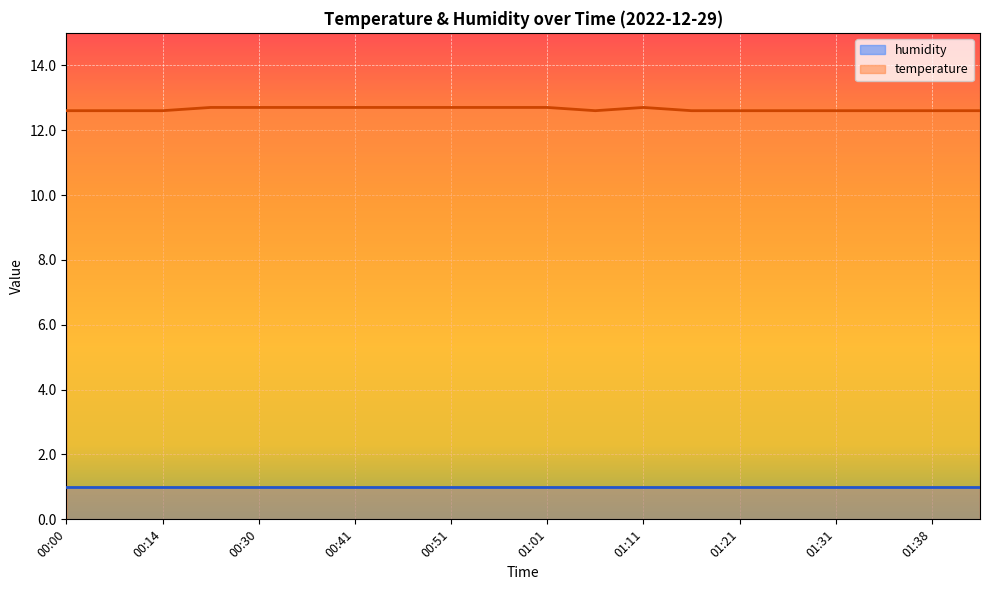

Which has a higher value, 00:14 or 01:31?

00:14